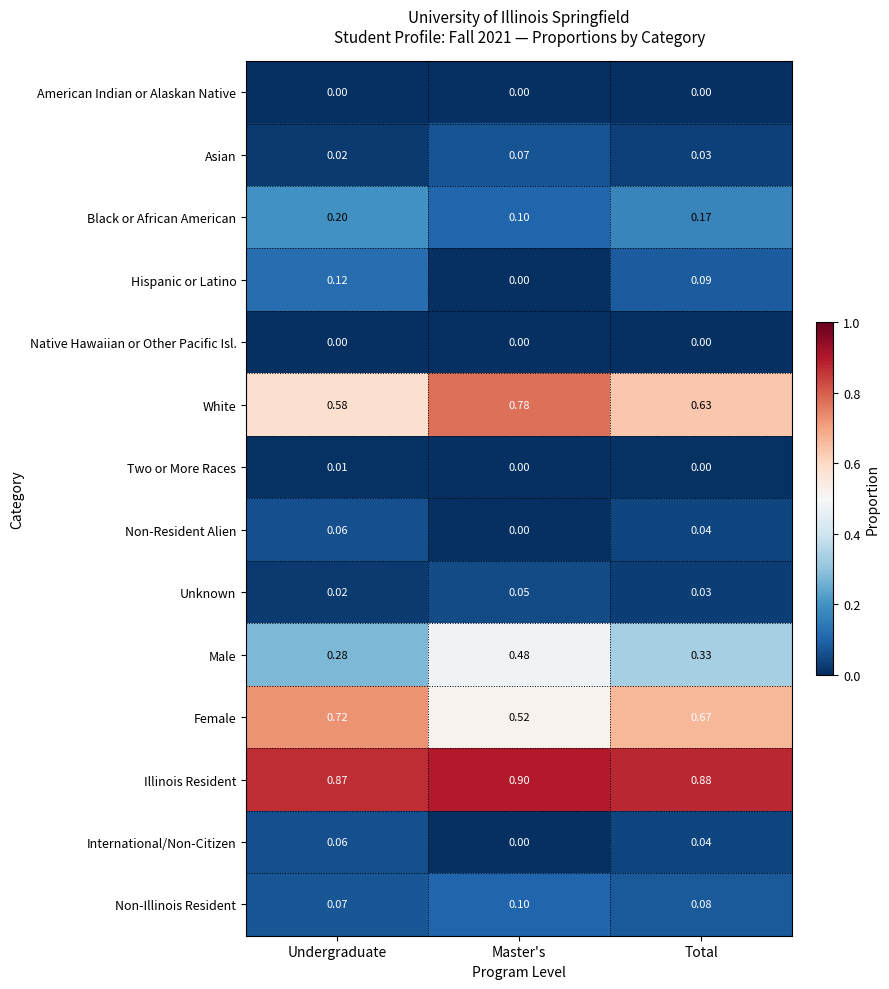

Which label corresponds to the largest value in the chart?

Master's